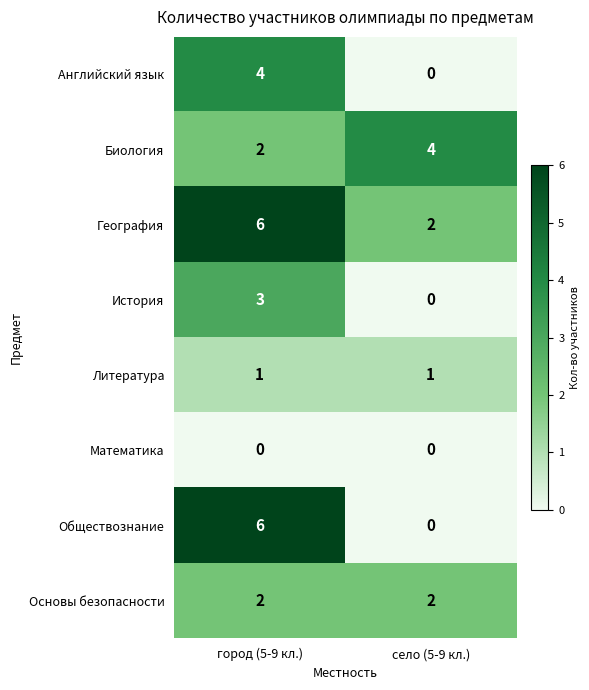

What is the sum of all География values?

8